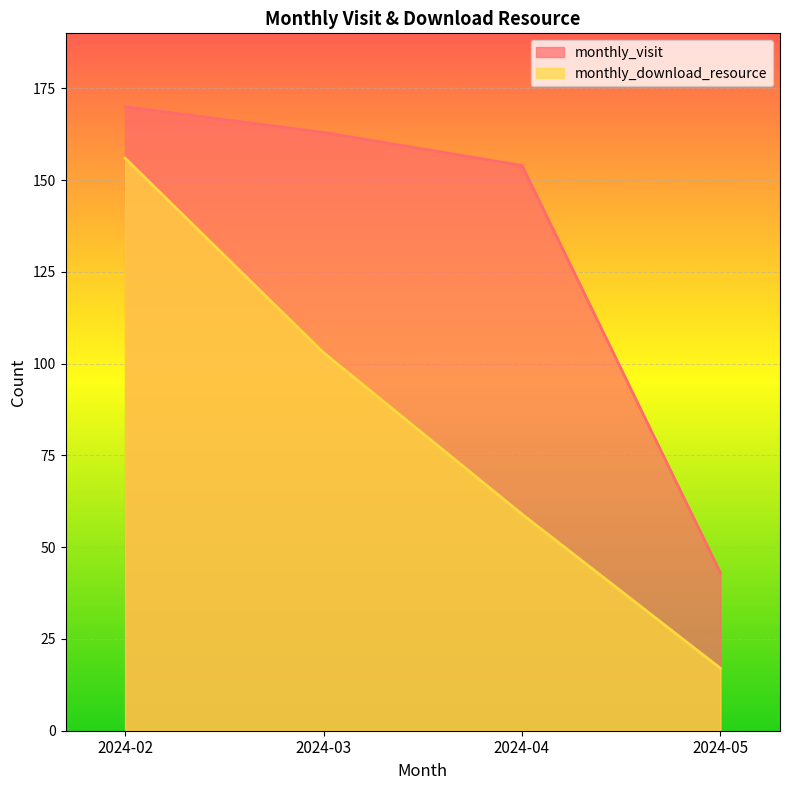

True or false: monthly_download_resource has more than 2 points higher than both neighbors.

False